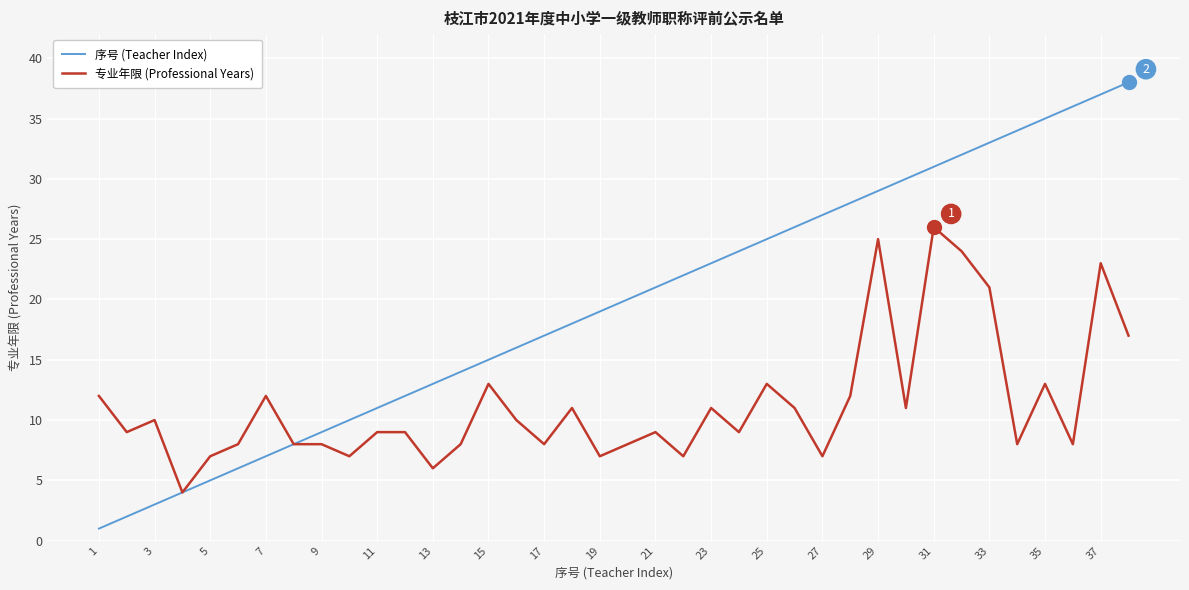

Which series has the widest spread of values?

序号 (Teacher Index)